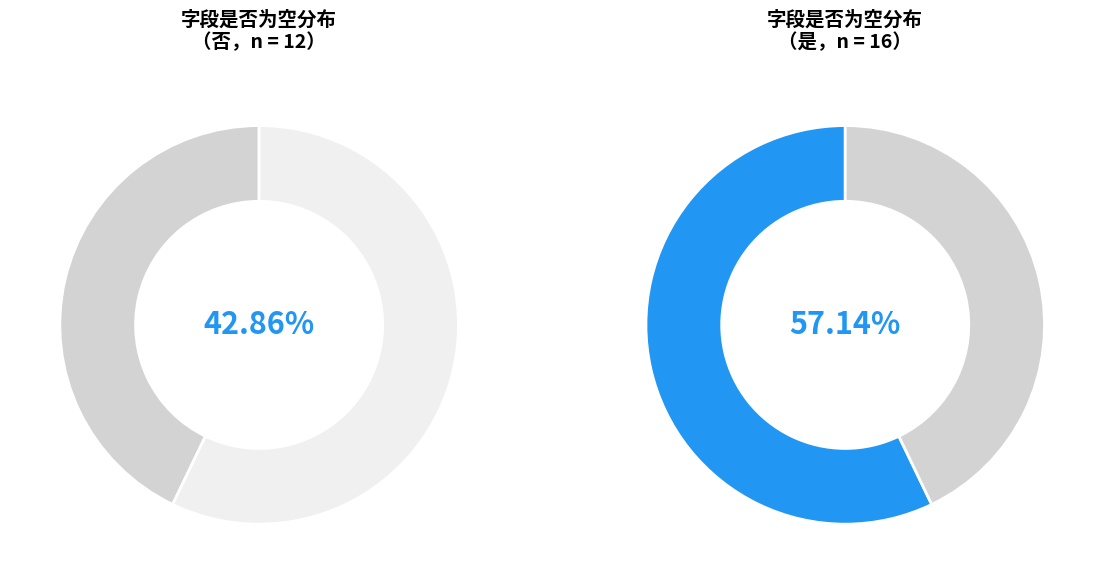

What percentage is the 是 slice, to the nearest percent?

57%